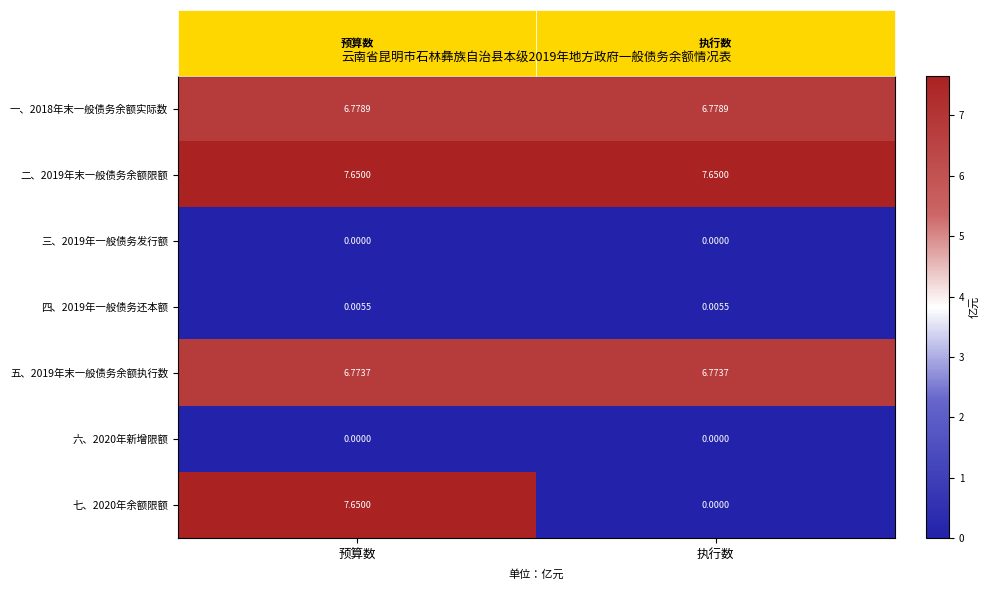

Is the value of 七、2020年余额限额 at 执行数 greater than the value of 四、2019年一般债务还本额 at 执行数?

No